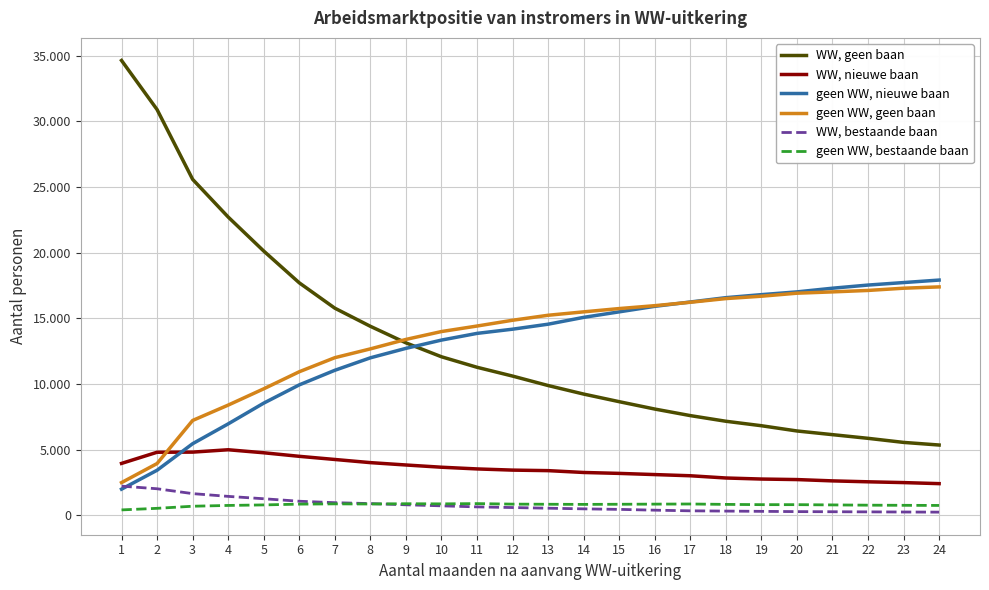

Rank the series at 23 from highest to lowest value.

geen WW, nieuwe baan, geen WW, geen baan, WW, geen baan, WW, nieuwe baan, geen WW, bestaande baan, WW, bestaande baan